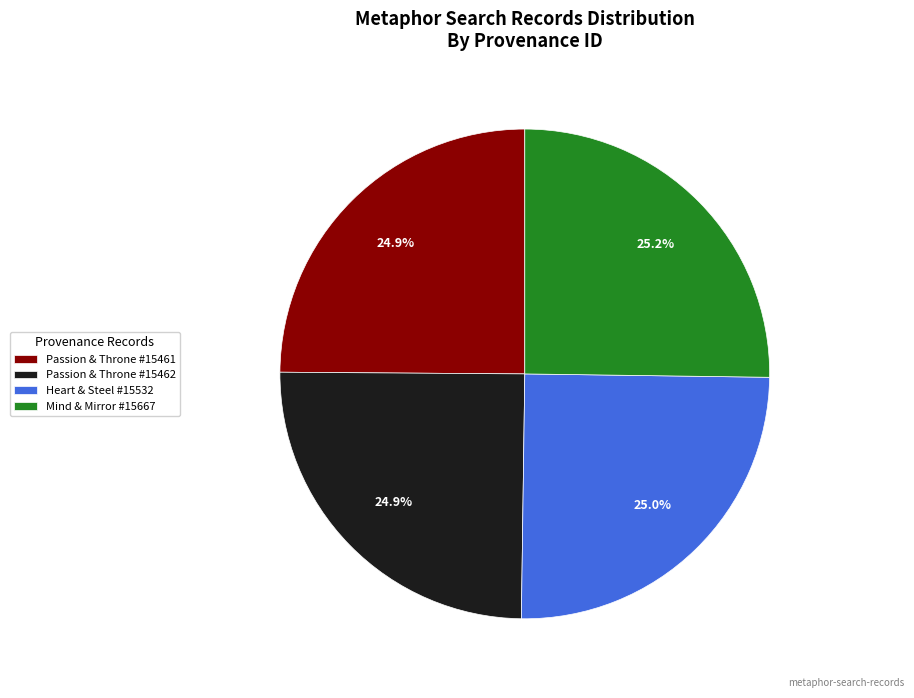

Approximately how many times larger is the value at Mind & Mirror #15667 compared to Heart & Steel #15532?

1.0